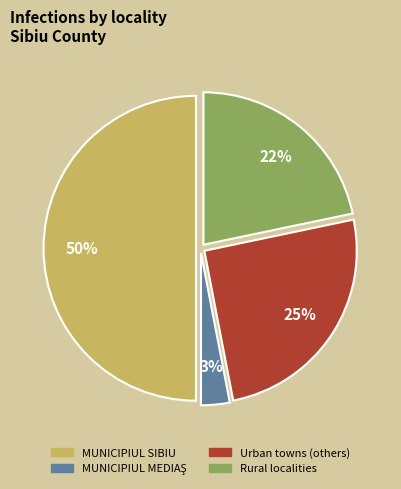

To the nearest percent, what is the average slice percentage?

25%